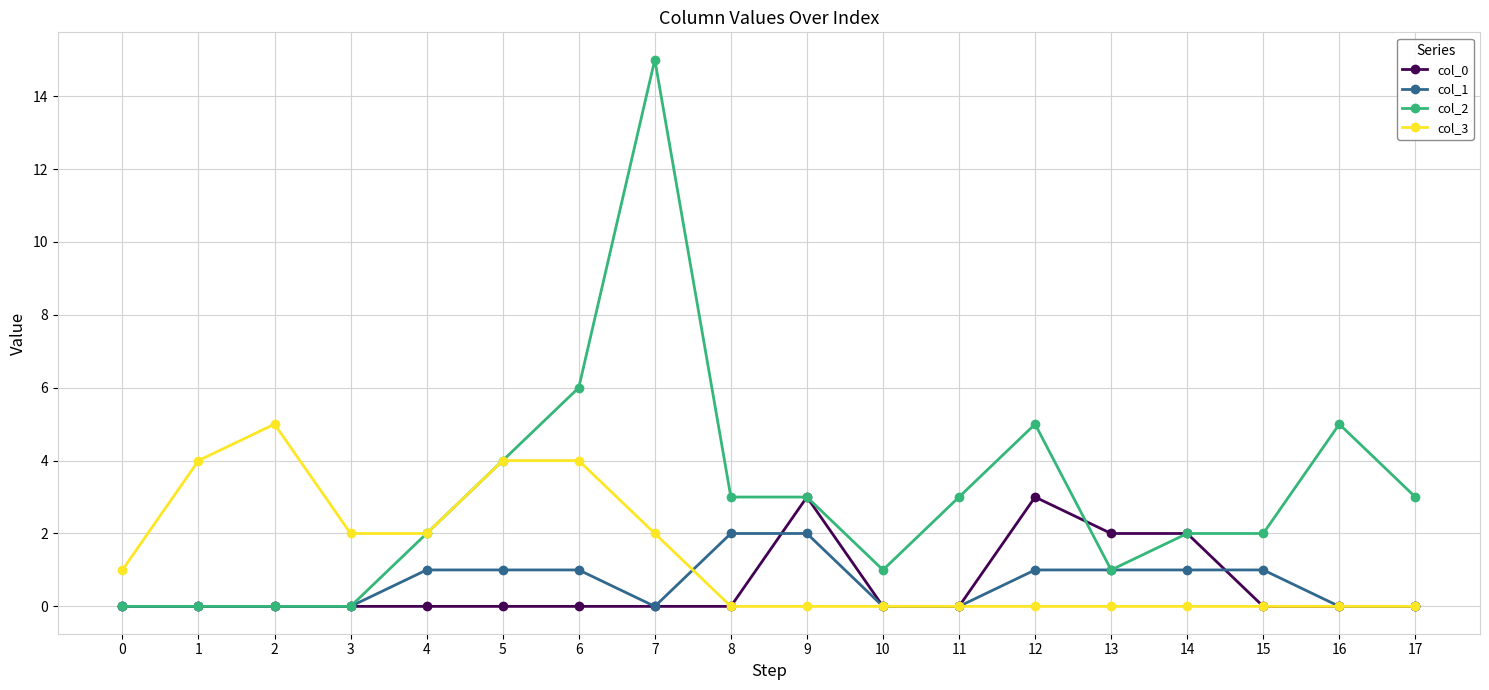

Is the value of col_2 at 8 greater than the value of col_3 at 11?

Yes